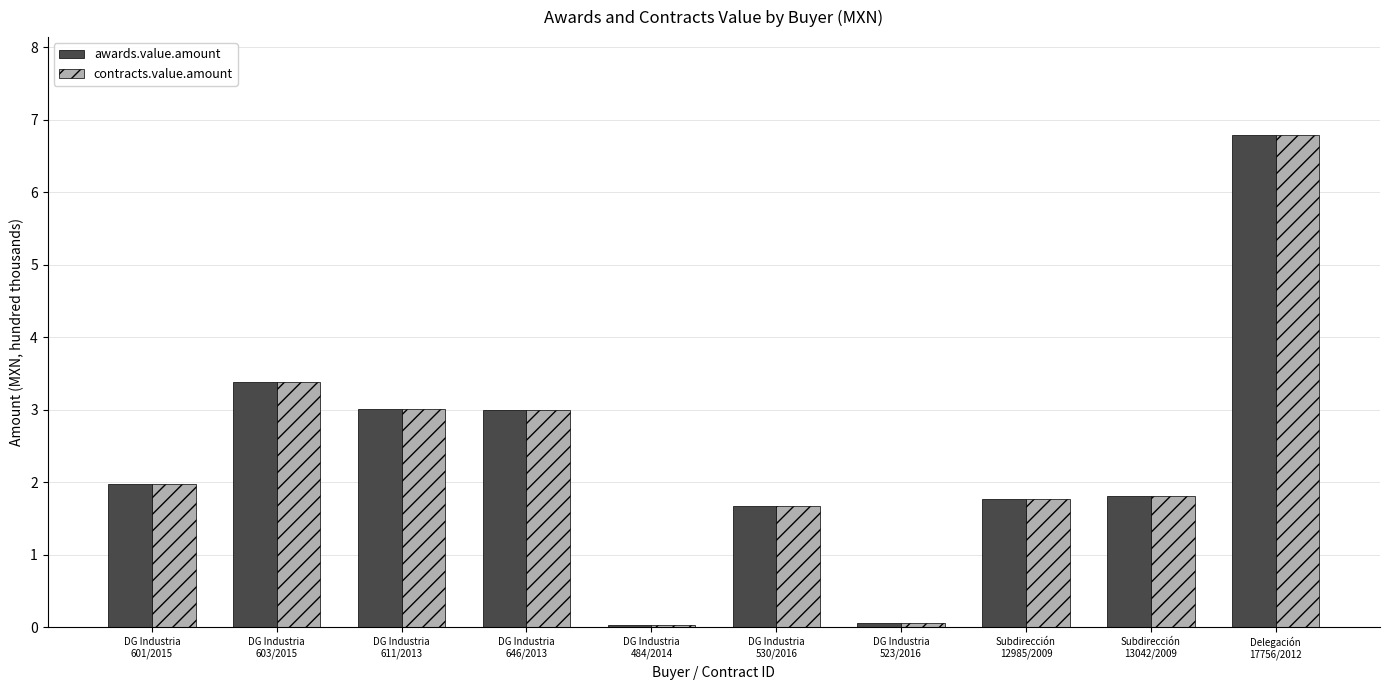

What is the maximum value for contracts.value.amount?

6.8